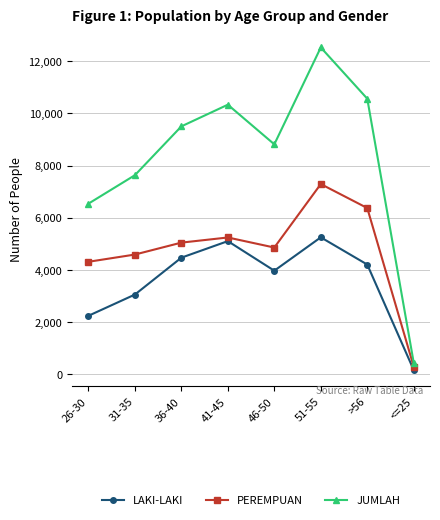

What is the label of the 2nd point from the left?

31-35